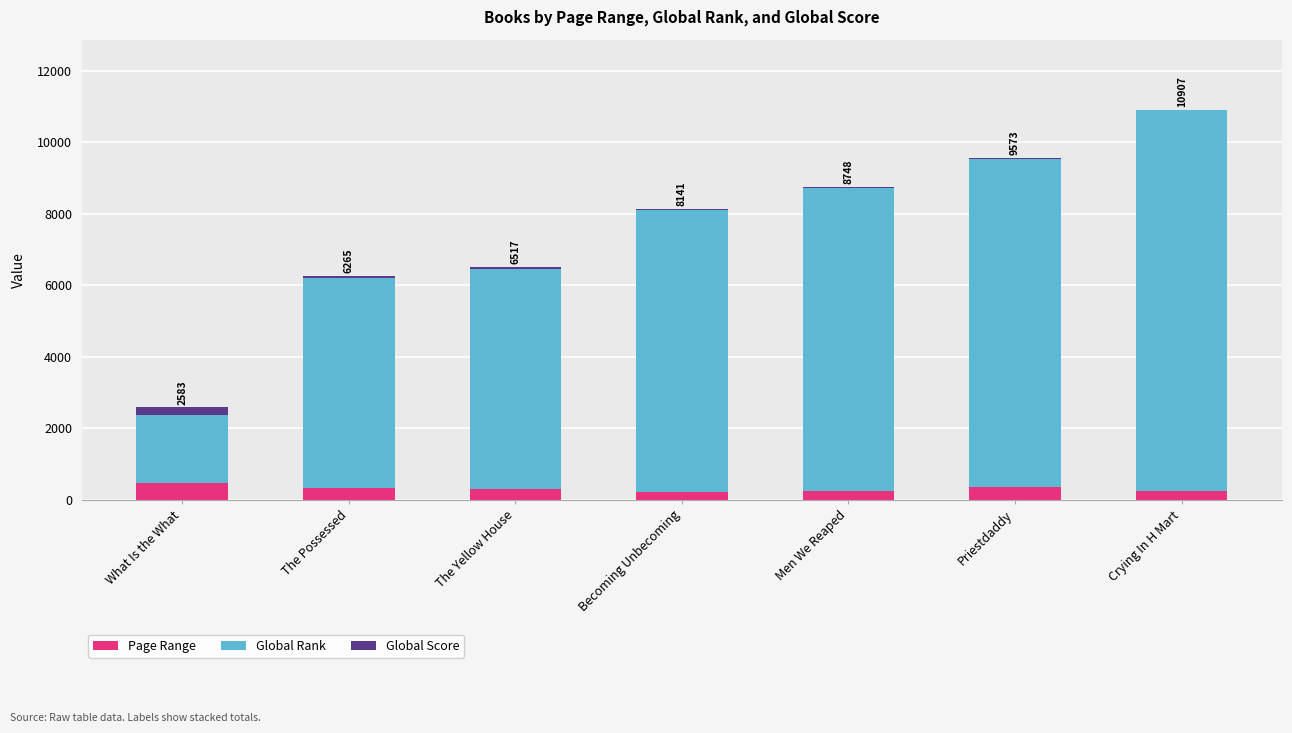

At which category is the sum across all series the highest?

Crying In H Mart